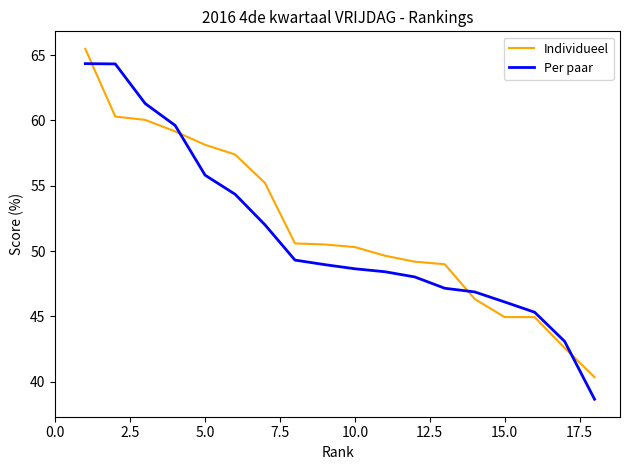

What is the difference between the maximum and minimum values in the Per paar series?

25.7